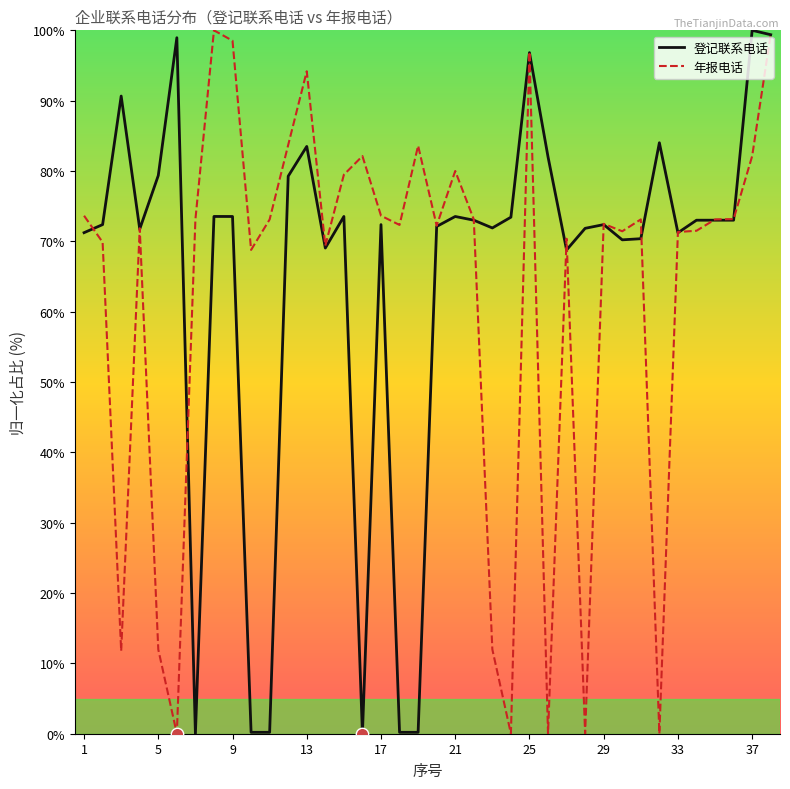

What is the maximum value shown in the chart?

100.0